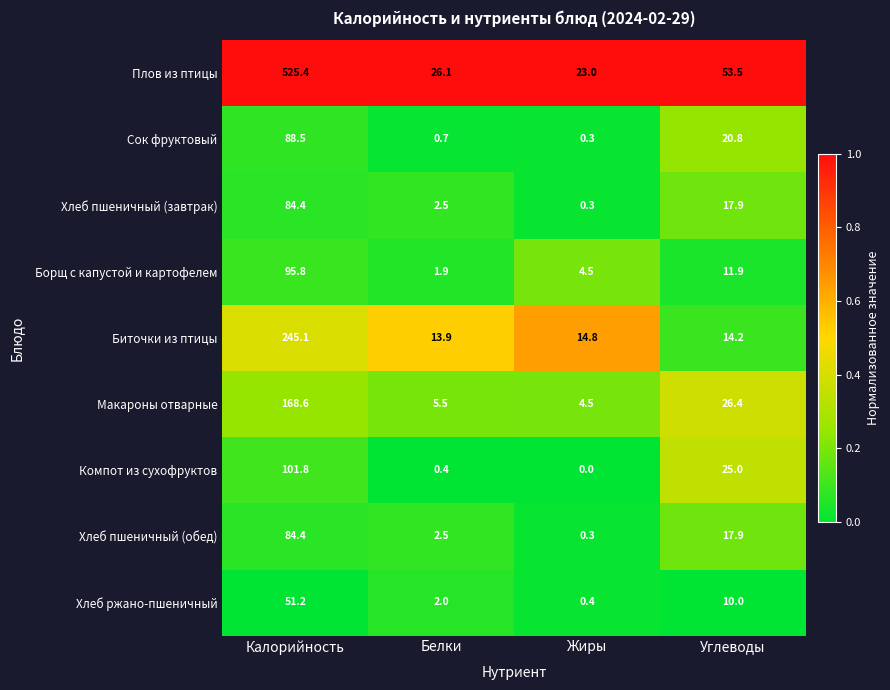

What is the sum of all Хлеб ржано-пшеничный values?

63.6